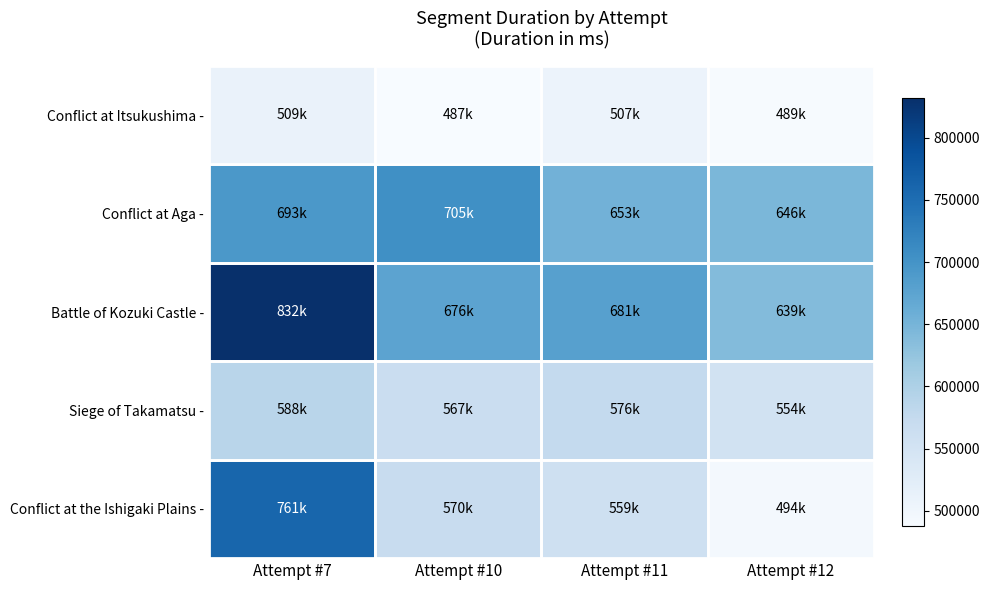

Which series has the largest total across all categories?

Battle of Kozuki Castle -